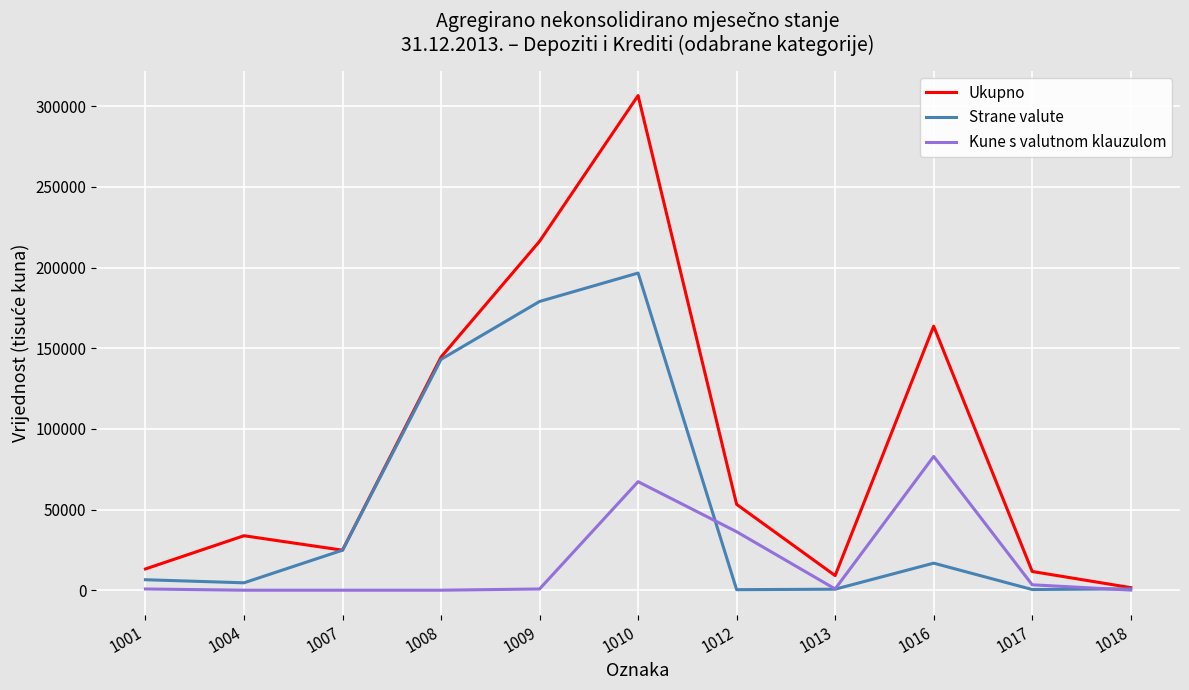

What is the maximum value for Strane valute?

196592